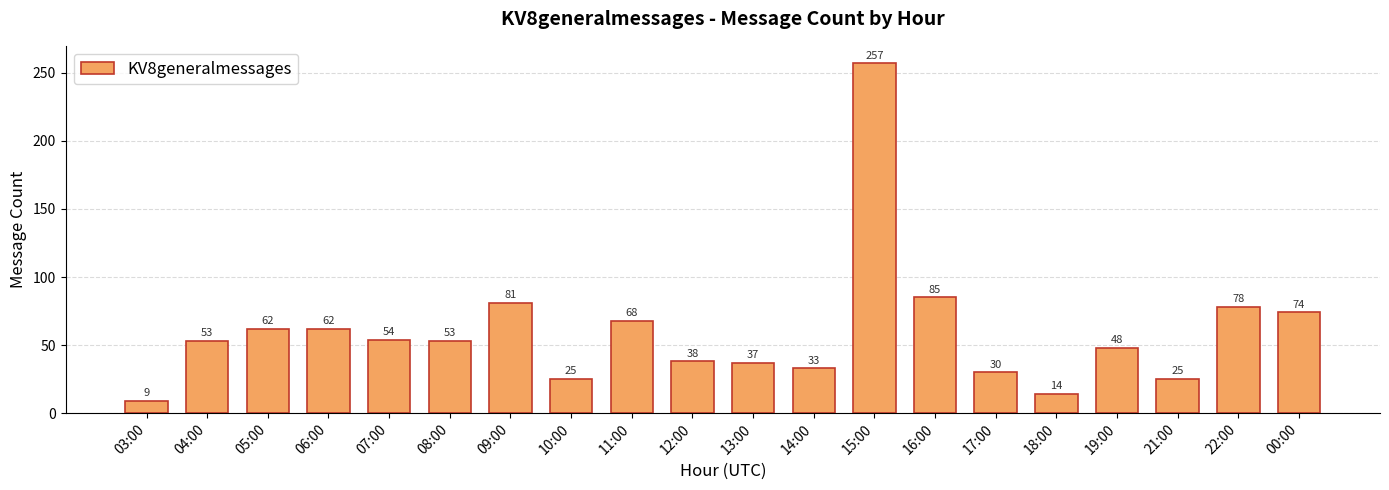

What is the minimum value shown in the chart?

9